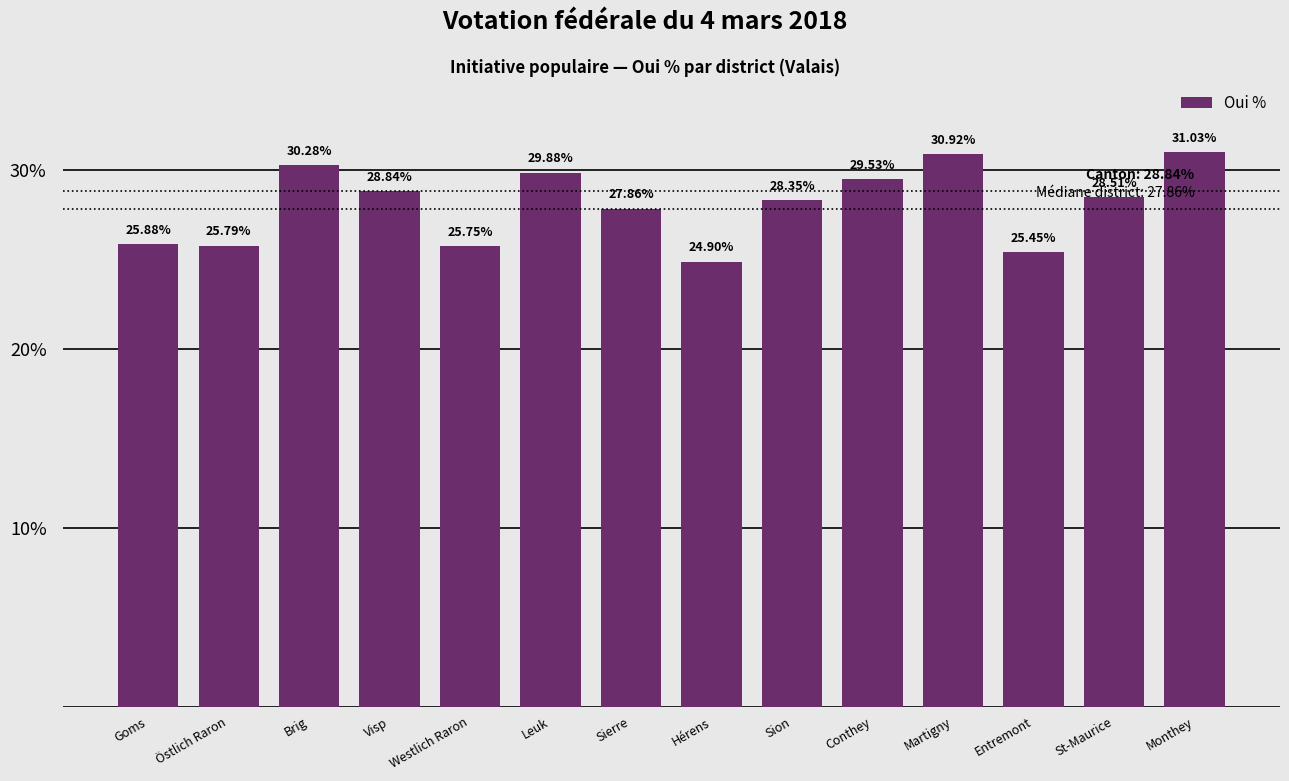

List the labels in order of value, smallest first.

Hérens, Entremont, Westlich Raron, Östlich Raron, Goms, Sierre, Sion, St-Maurice, Visp, Conthey, Leuk, Brig, Martigny, Monthey